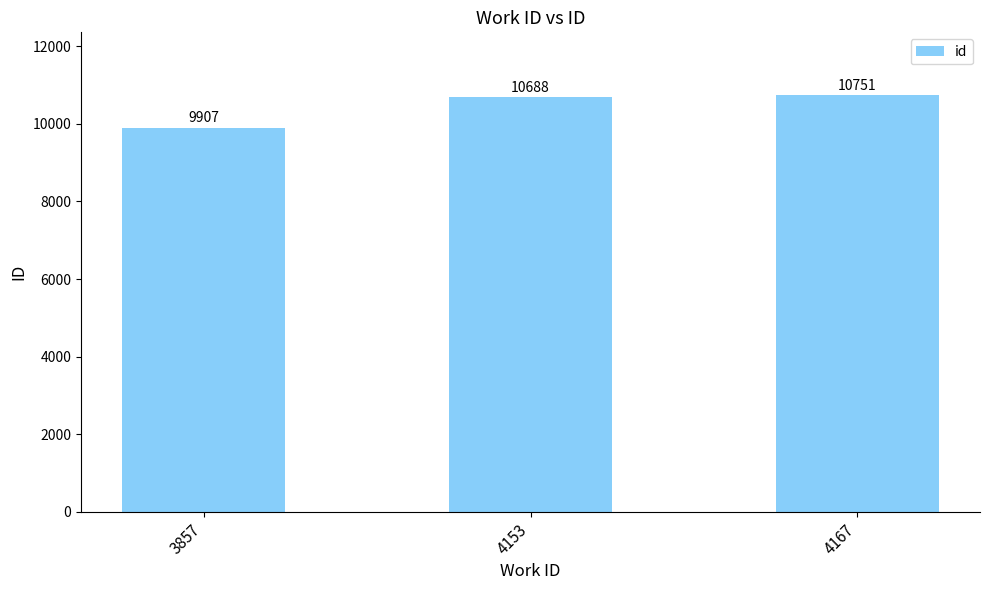

Reading right to left, what are all the values shown in this chart?

10751	10688	9907